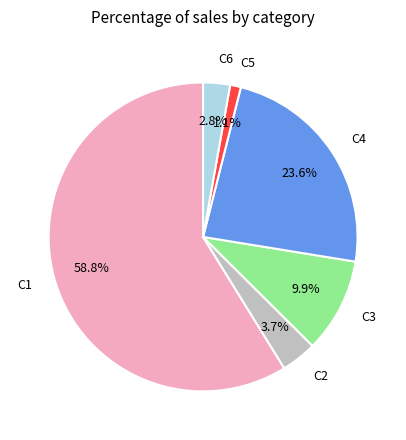

What is the smallest slice in the pie chart?

C5